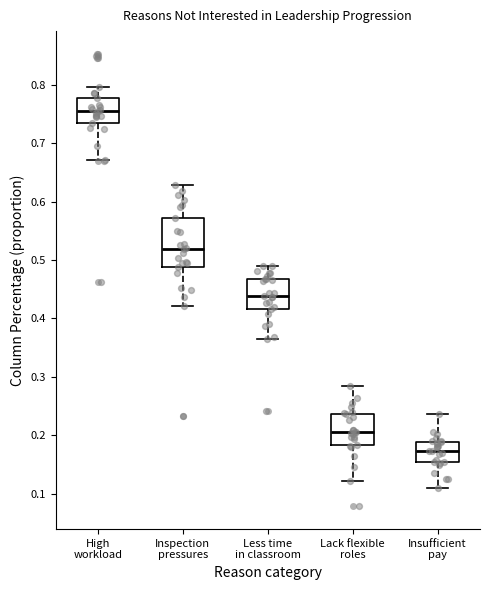

Reading left to right, transcribe this box plot: for each box, give where its median line is, the range the box spans, and where its two whiskers end, as read against the y-axis. The values are not printed on the chart, so give them approximately, as read against the axis.

High workload: median 0.76, box 0.73 to 0.78, whiskers 0.67 to 0.80
Inspection pressures: median 0.52, box 0.49 to 0.57, whiskers 0.42 to 0.63
Less time in classroom: median 0.44, box 0.42 to 0.47, whiskers 0.37 to 0.49
Lack flexible roles: median 0.20, box 0.18 to 0.24, whiskers 0.12 to 0.28
Insufficient pay: median 0.17, box 0.15 to 0.19, whiskers 0.11 to 0.24